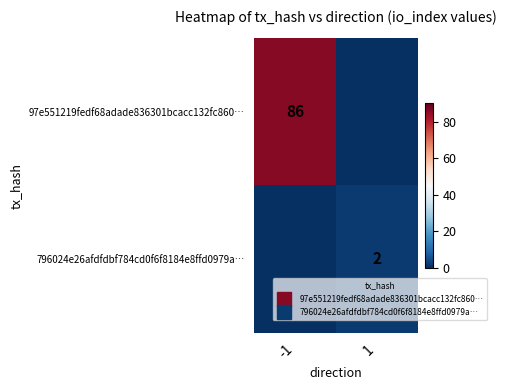

Rank the series by their average value, from highest to lowest.

97e551219fedf68adade836301bcacc132fc860…, 796024e26afdfdbf784cd0f6f8184e8ffd0979a…